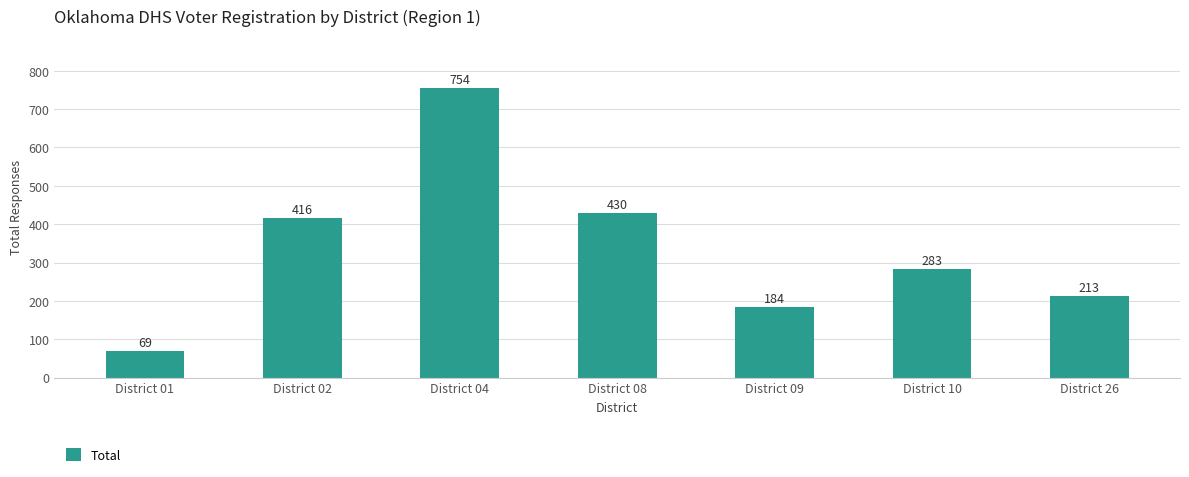

What is the ratio of the value at District 10 to the value at District 04?

0.4